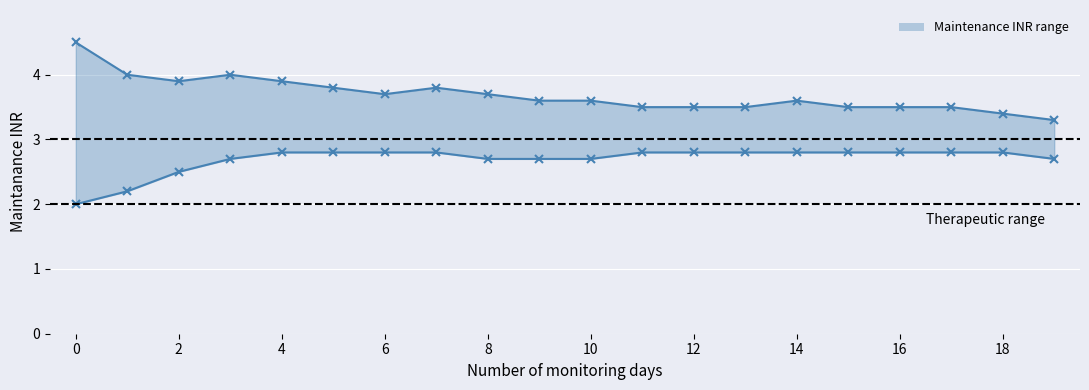

How many lines are shown in the chart?

2